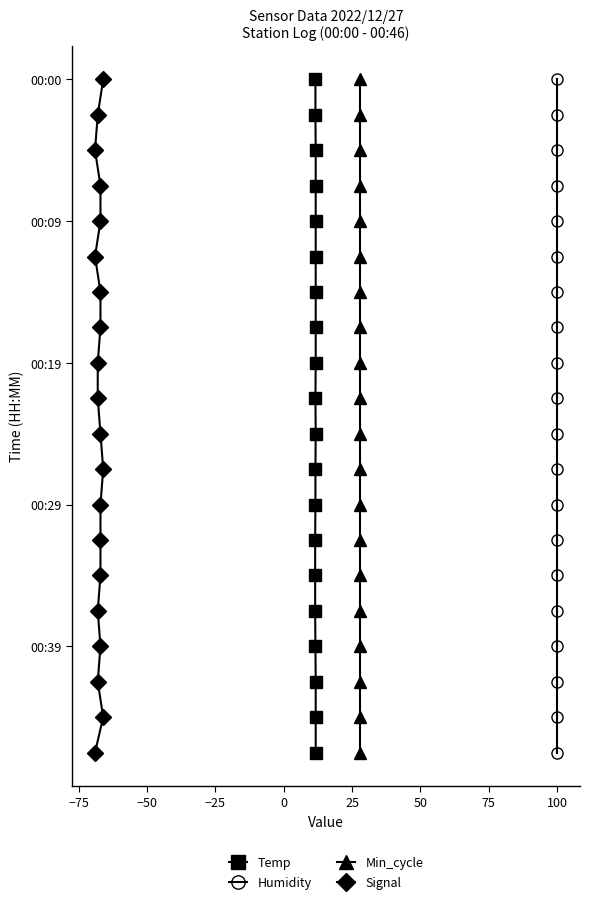

How many lines are shown in the chart?

4